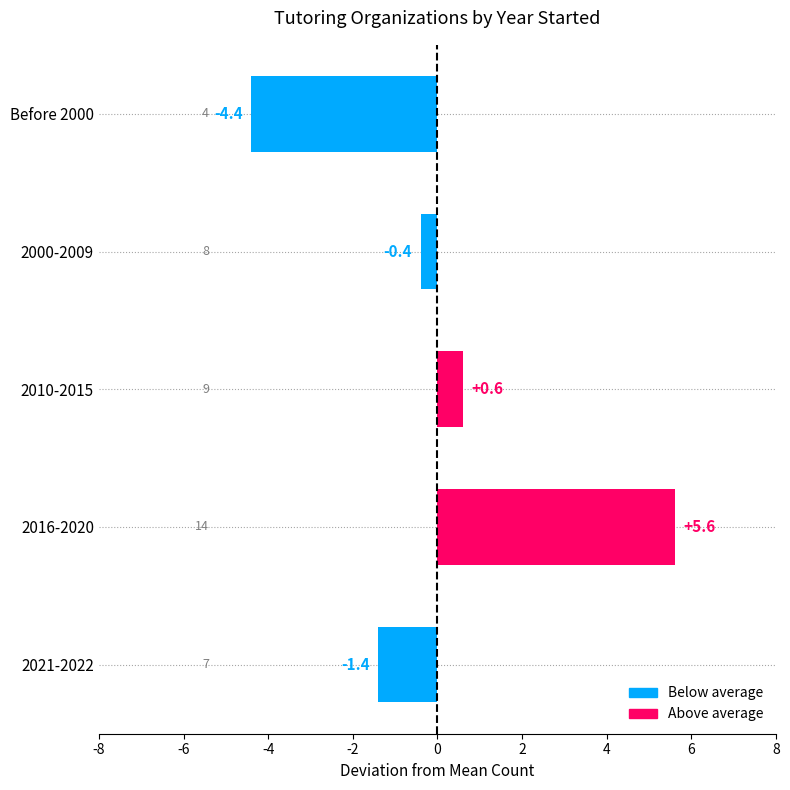

What is the label of the 1st bar from the bottom?

2021-2022